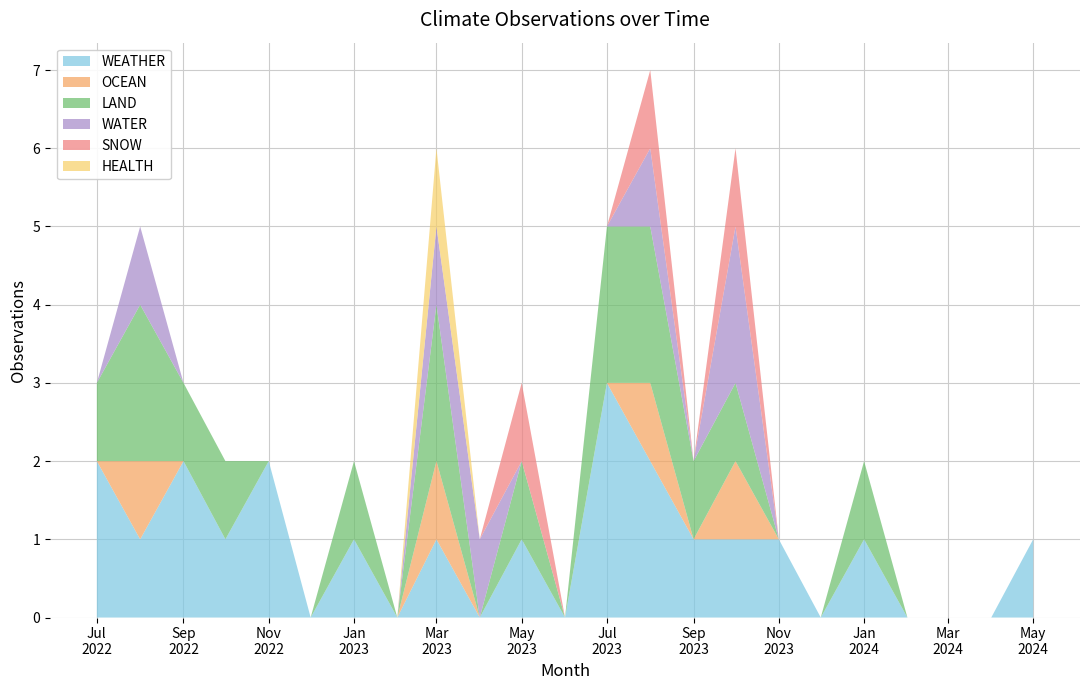

Reading left to right, extract all data points from this chart.

WEATHER: 2022-07=2	2022-08=1	2022-09=2	2022-10=1	2022-11=2	2022-12=0	2023-01=1	2023-02=0	2023-03=1	2023-04=0	2023-05=1	2023-06=0	2023-07=3	2023-08=2	2023-09=1	2023-10=1	2023-11=1	2023-12=0	2024-01=1	2024-02=0	2024-03=0	2024-04=0	2024-05=1
OCEAN: 2022-07=0	2022-08=1	2022-09=0	2022-10=0	2022-11=0	2022-12=0	2023-01=0	2023-02=0	2023-03=1	2023-04=0	2023-05=0	2023-06=0	2023-07=0	2023-08=1	2023-09=0	2023-10=1	2023-11=0	2023-12=0	2024-01=0	2024-02=0	2024-03=0	2024-04=0	2024-05=0
LAND: 2022-07=1	2022-08=2	2022-09=1	2022-10=1	2022-11=0	2022-12=0	2023-01=1	2023-02=0	2023-03=2	2023-04=0	2023-05=1	2023-06=0	2023-07=2	2023-08=2	2023-09=1	2023-10=1	2023-11=0	2023-12=0	2024-01=1	2024-02=0	2024-03=0	2024-04=0	2024-05=0
WATER: 2022-07=0	2022-08=1	2022-09=0	2022-10=0	2022-11=0	2022-12=0	2023-01=0	2023-02=0	2023-03=1	2023-04=1	2023-05=0	2023-06=0	2023-07=0	2023-08=1	2023-09=0	2023-10=2	2023-11=0	2023-12=0	2024-01=0	2024-02=0	2024-03=0	2024-04=0	2024-05=0
SNOW: 2022-07=0	2022-08=0	2022-09=0	2022-10=0	2022-11=0	2022-12=0	2023-01=0	2023-02=0	2023-03=0	2023-04=0	2023-05=1	2023-06=0	2023-07=0	2023-08=1	2023-09=0	2023-10=1	2023-11=0	2023-12=0	2024-01=0	2024-02=0	2024-03=0	2024-04=0	2024-05=0
HEALTH: 2022-07=0	2022-08=0	2022-09=0	2022-10=0	2022-11=0	2022-12=0	2023-01=0	2023-02=0	2023-03=1	2023-04=0	2023-05=0	2023-06=0	2023-07=0	2023-08=0	2023-09=0	2023-10=0	2023-11=0	2023-12=0	2024-01=0	2024-02=0	2024-03=0	2024-04=0	2024-05=0